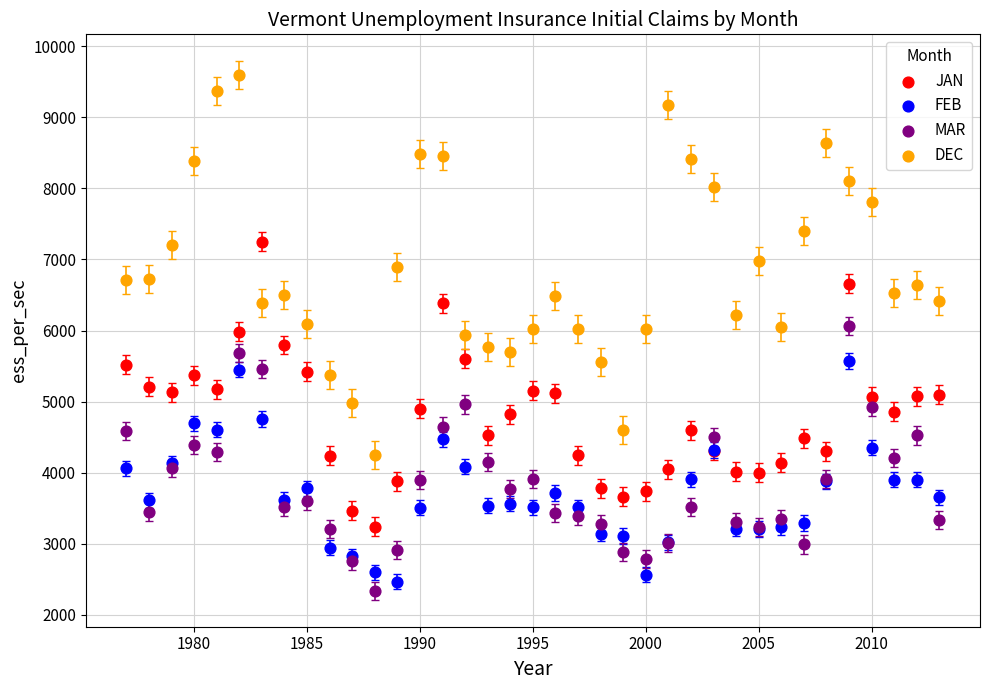

What is the X range (max minus min) for the scatter plot?

36